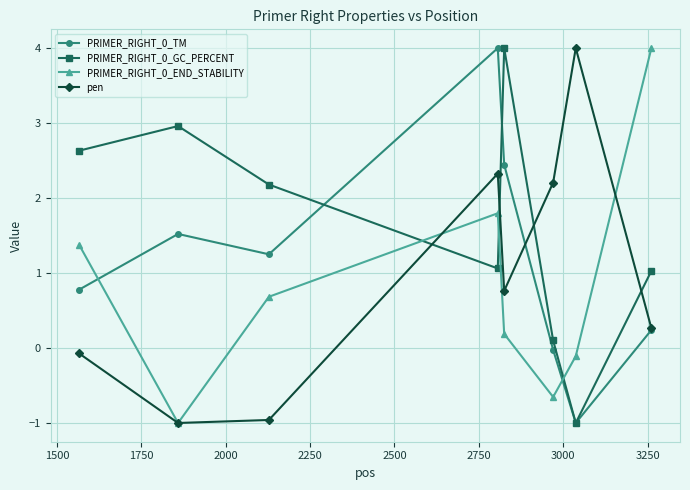

True or false: PRIMER_RIGHT_0_GC_PERCENT and pen cross at least once.

True